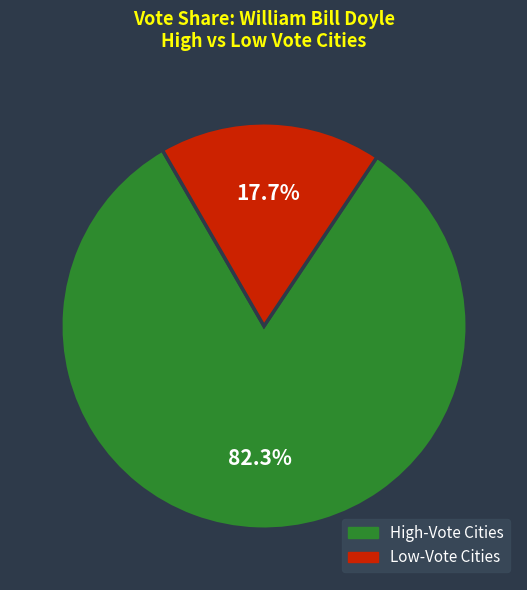

What percentage do Low-Vote Cities and High-Vote Cities together represent?

100.0%